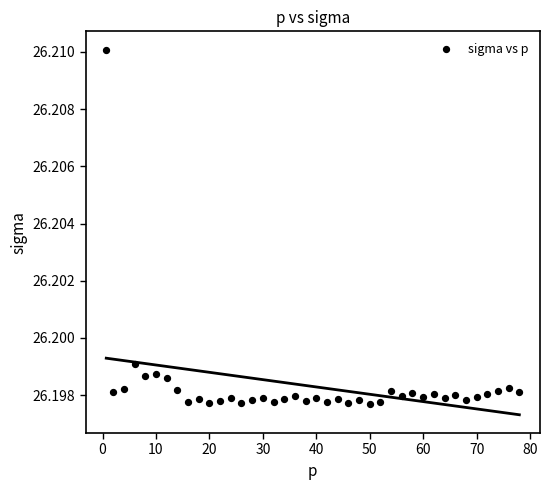

What is the range of X values (max minus min)?

77.3